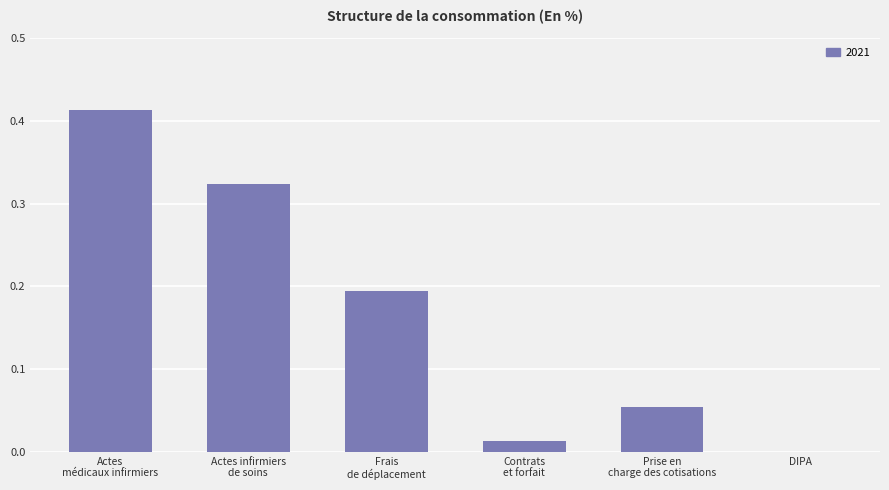

What is the sum of all values?

1.0